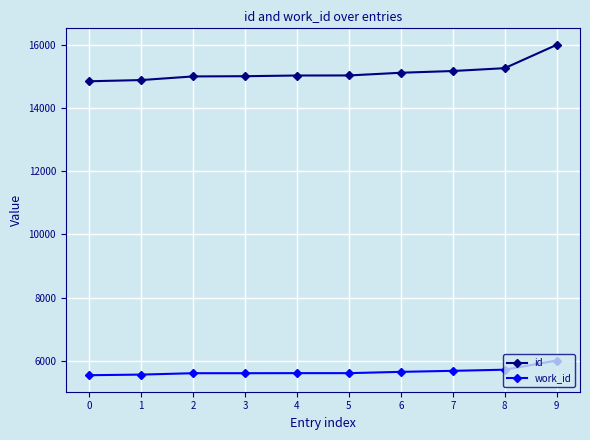

What is the greatest value displayed?

15990